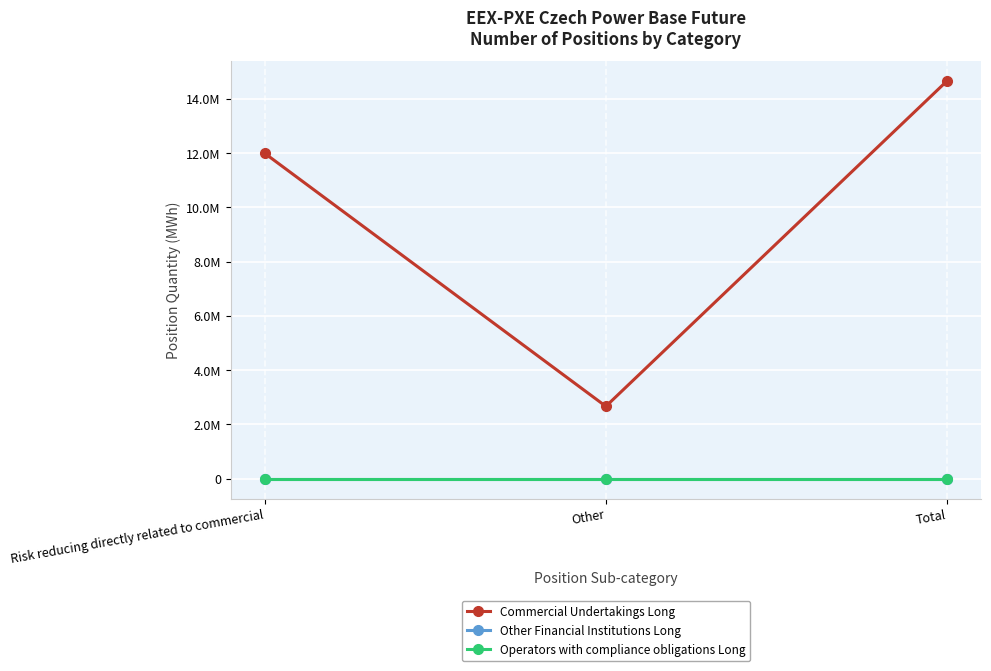

Does the chart have visible grid lines?

Yes